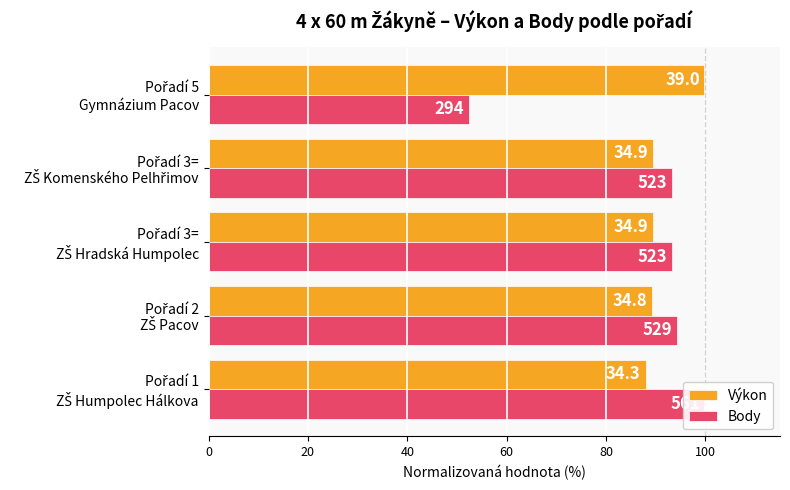

Which series has the largest range (max minus min)?

Body